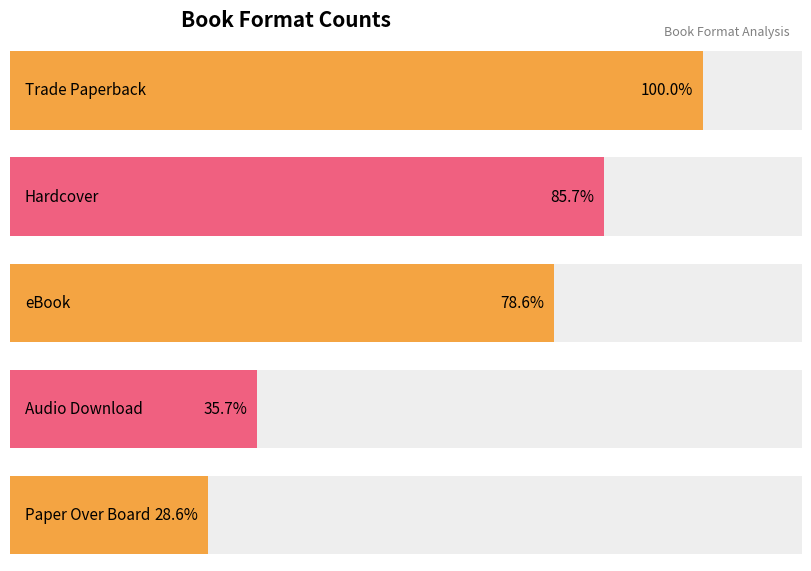

What is the ratio of the value at Trade Paperback to the value at Hardcover?

1.2